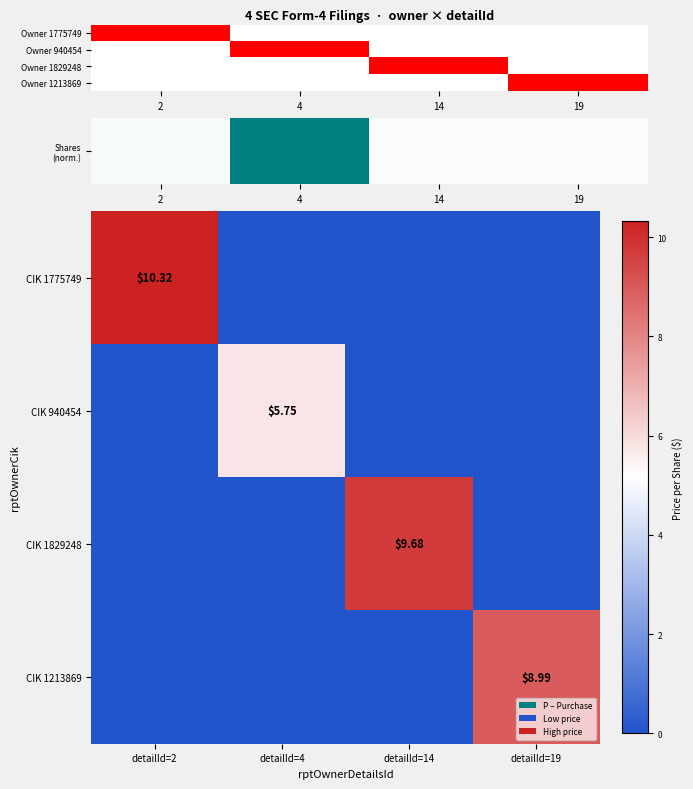

Is the value of CIK 1213869 at detailId=19 greater than the value of CIK 1829248 at detailId=14?

No